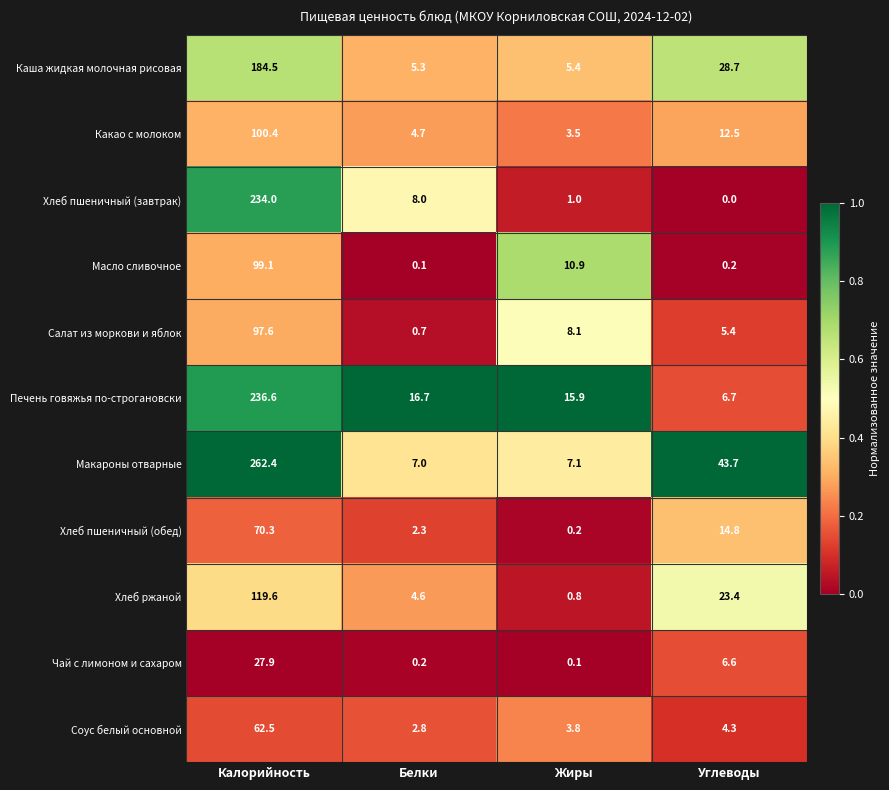

What is the maximum value shown in the chart?

262.4